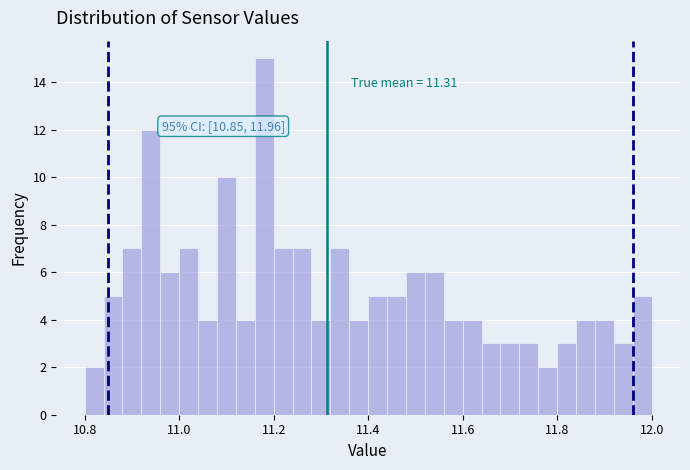

Around what value on the x-axis is the tallest bar? Give the approximate position of its centre, as read against the axis.

11.18